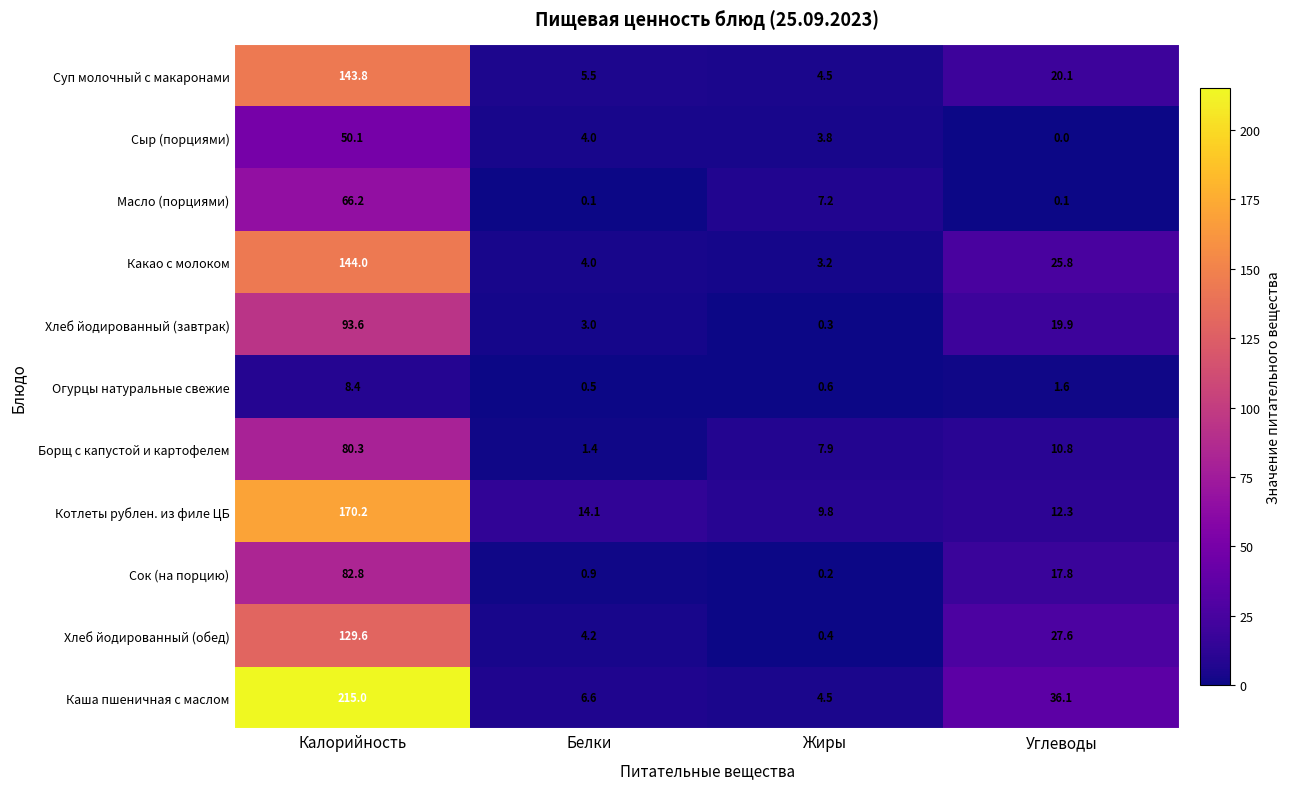

Which series changed the most between Белки and Углеводы?

Каша пшеничная с маслом